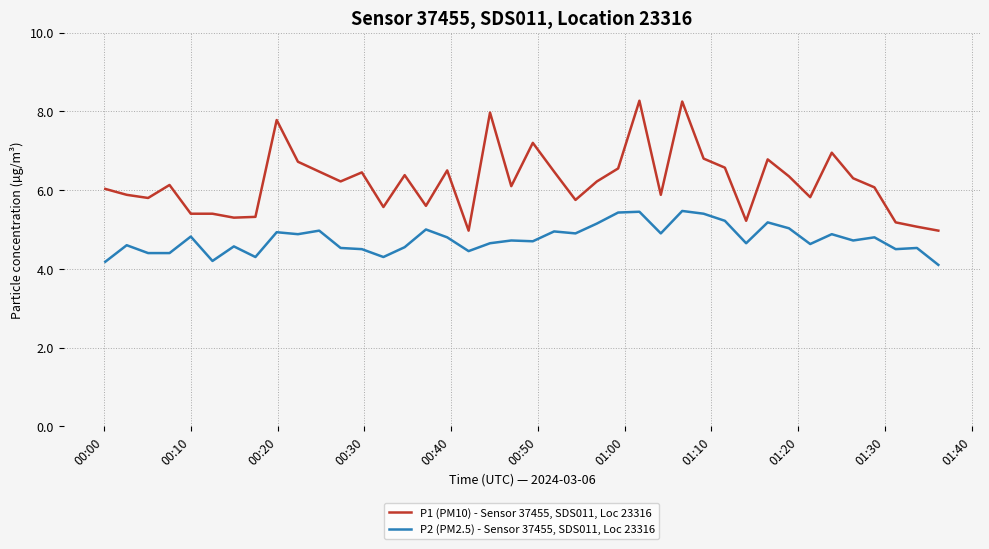

Which series has the widest spread of values?

P1 (PM10) - Sensor 37455, SDS011, Loc 23316